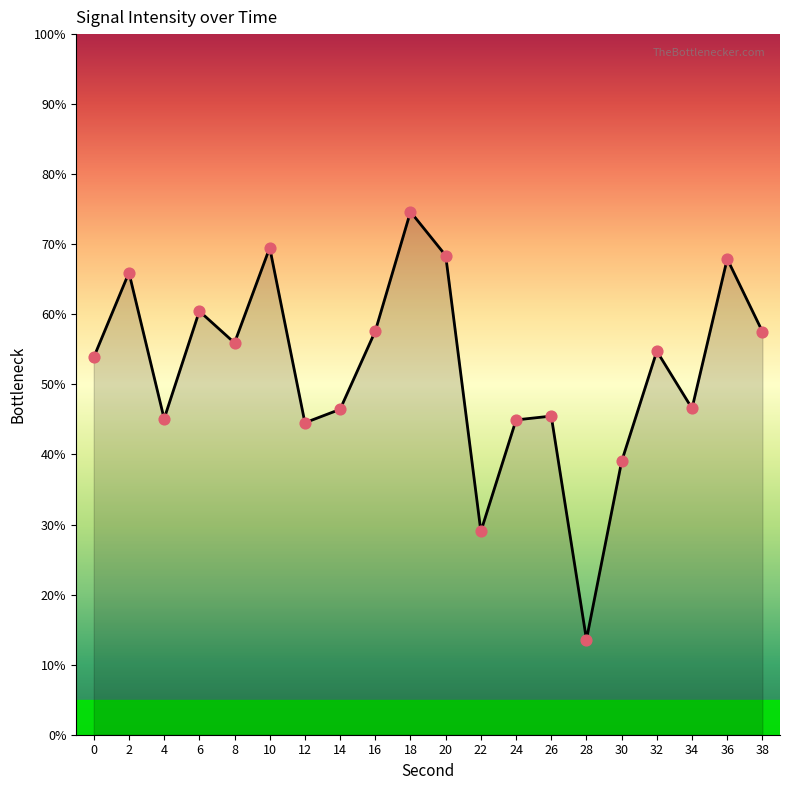

Between 14 and 10, which is larger?

10